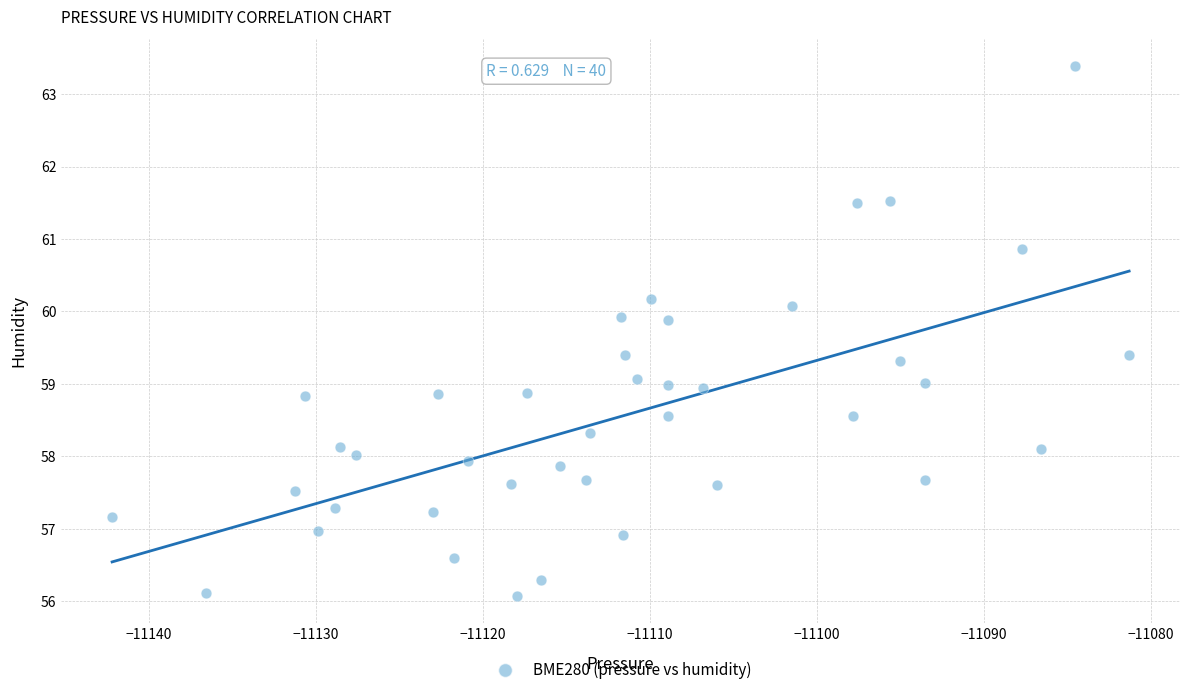

What is the range of Y values (max minus min)?

7.3